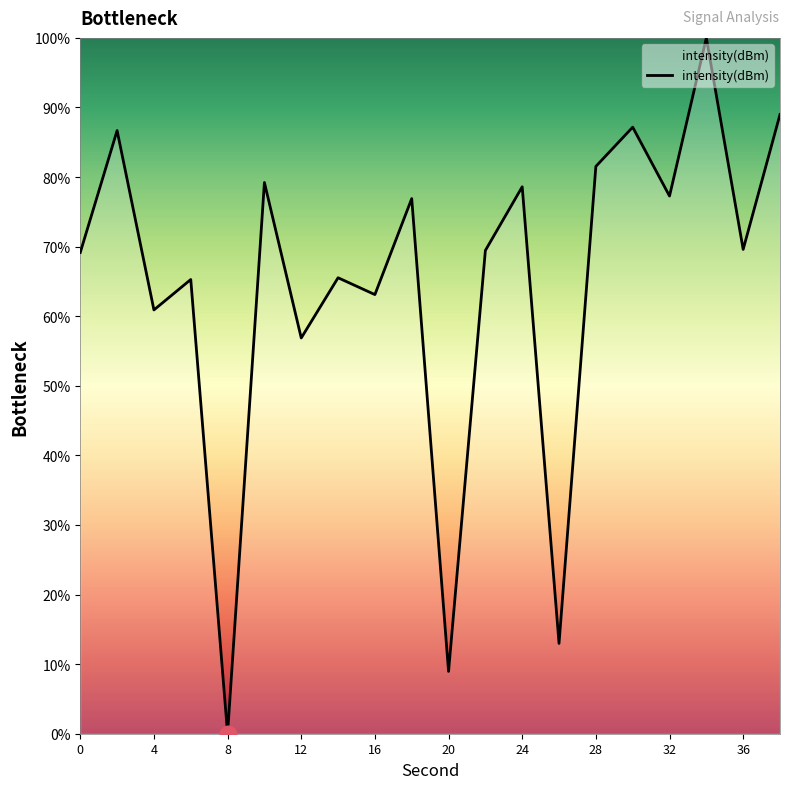

What is the greatest value displayed?

100.0